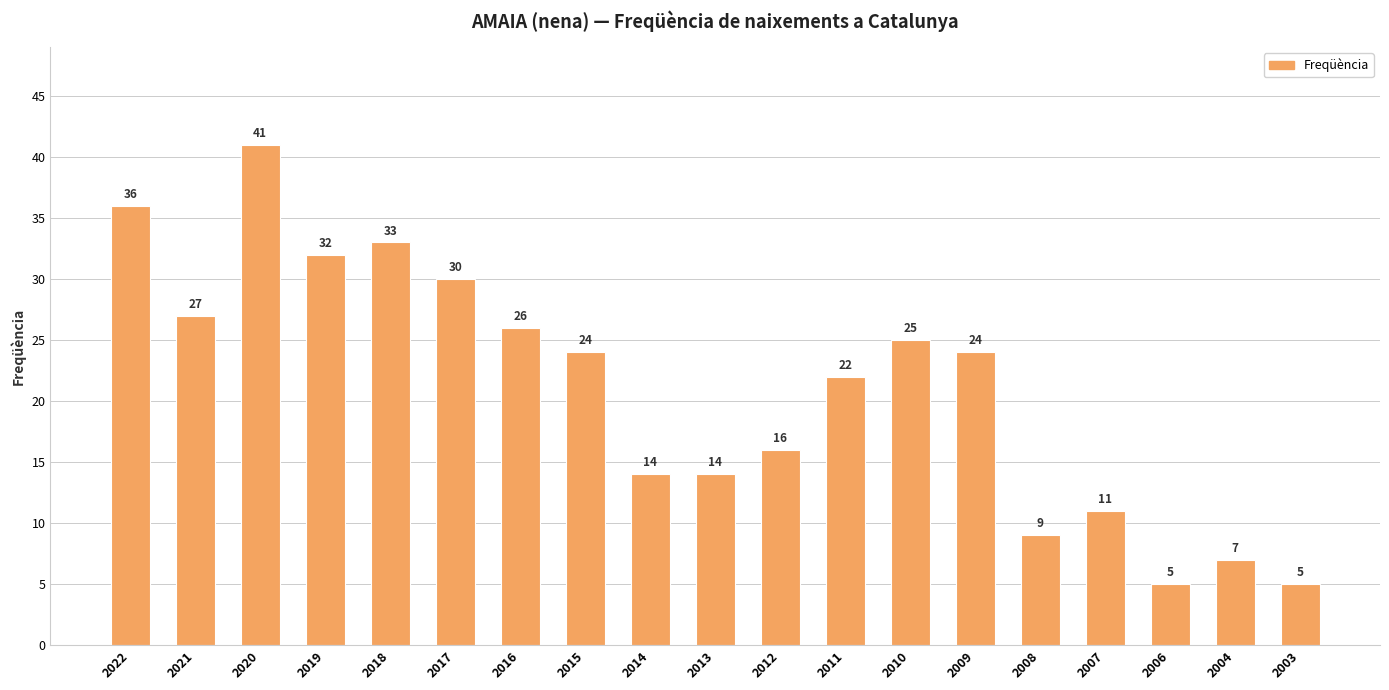

Between 2019 and 2013, which is larger?

2019